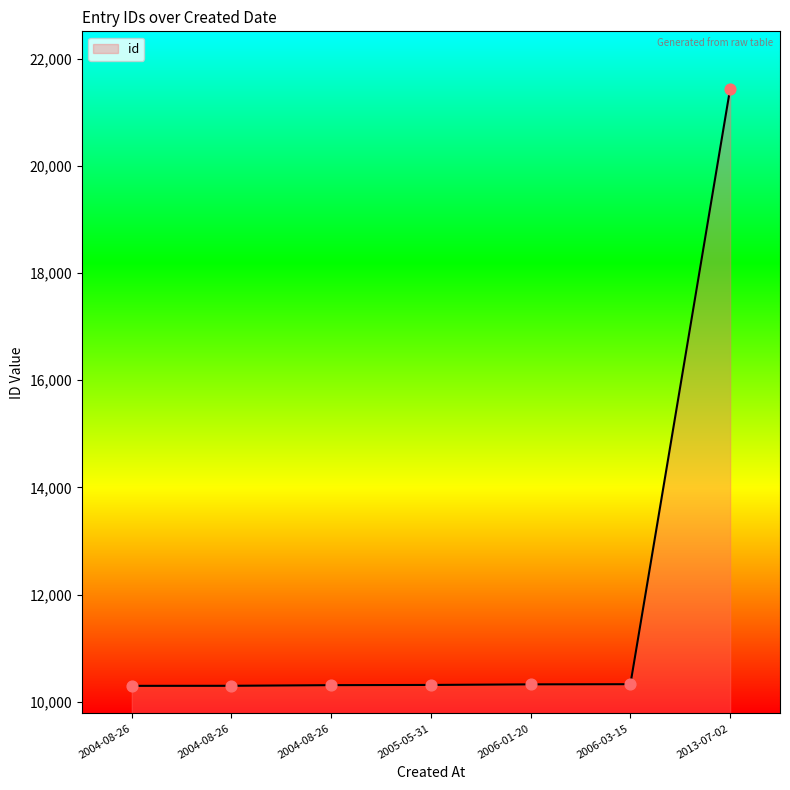

Between 2013-07-02 and 2004-08-26, which is larger?

2013-07-02